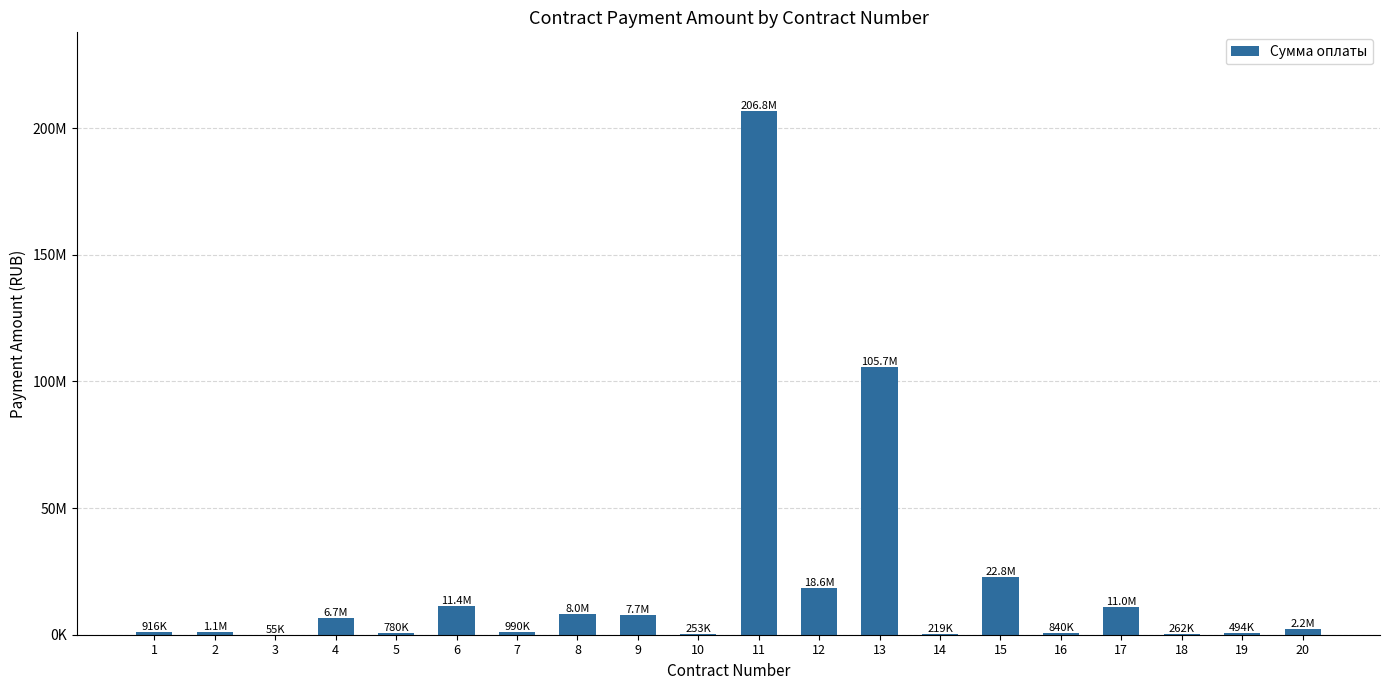

Reading left to right, list all the values displayed in this chart.

1=915954.8	2=1147013.0	3=54794.3	4=6699319.0	5=780000.0	6=11360921.1	7=990000.0	8=8032600.0	9=7734730.3	10=253000.0	11=206776608.3	12=18614397.3	13=105731762.5	14=219328.0	15=22816862.7	16=840000.0	17=10956322.8	18=262100.0	19=493543.3	20=2160000.0